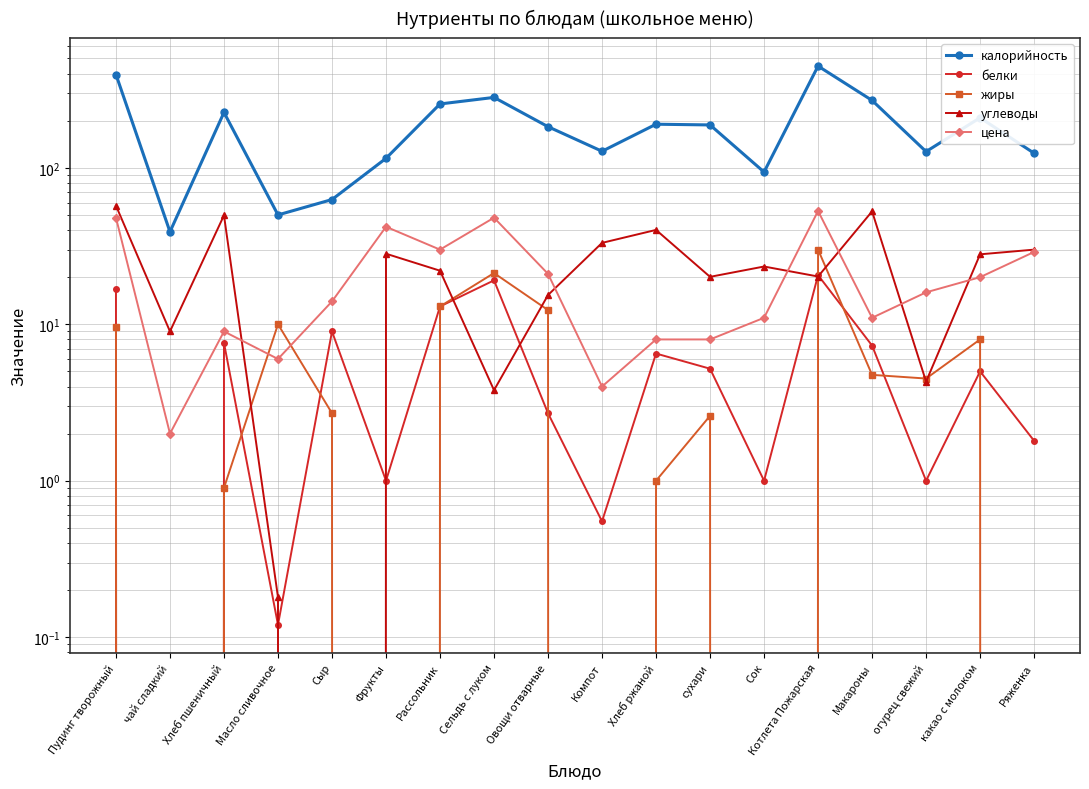

Between Пудинг творожный and сухари, which series saw the biggest shift?

калорийность